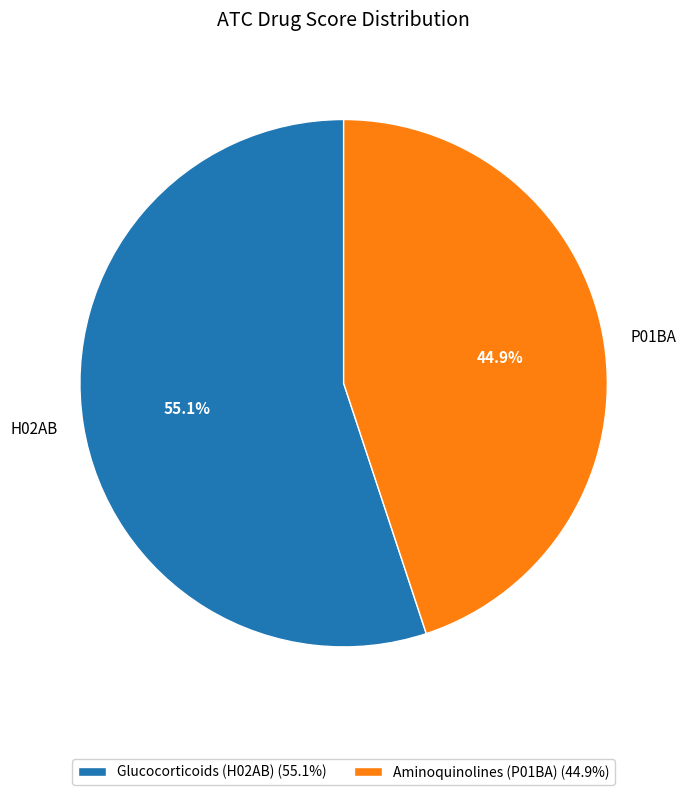

How many slices are in this pie chart?

2